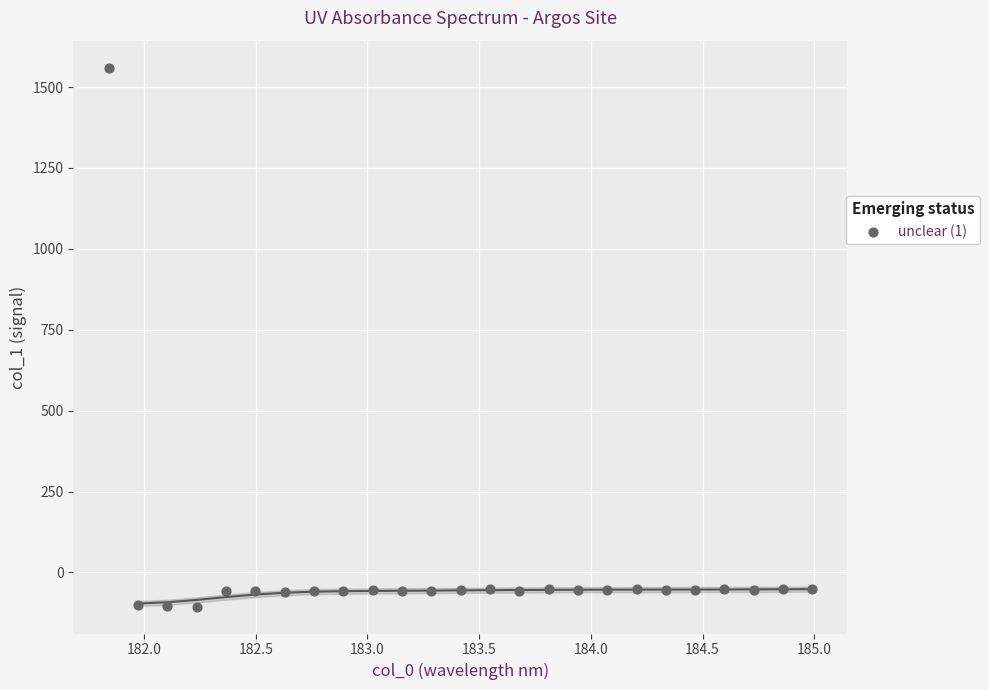

What is the range of Y values (max minus min)?

1665.4